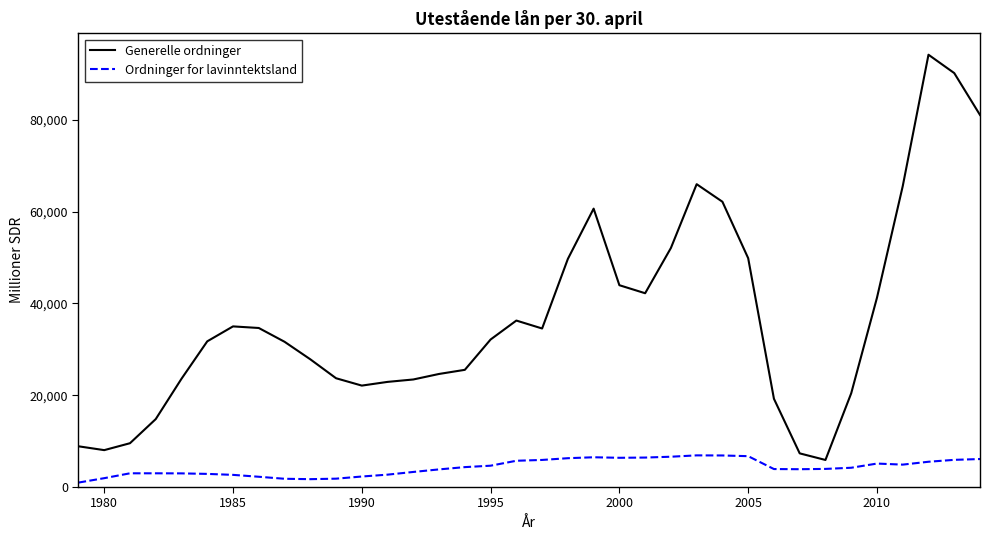

What is the lowest value of the Generelle ordninger series?

5896